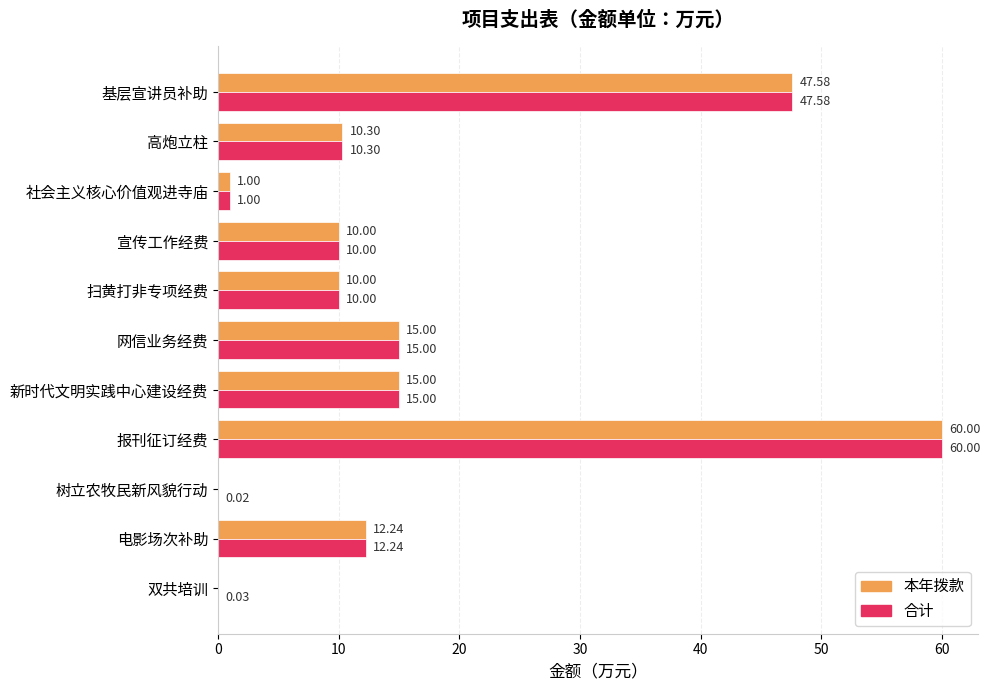

What is the sum of the 合计 values at 树立农牧民新风貌行动 and 社会主义核心价值观进寺庙?

1.0